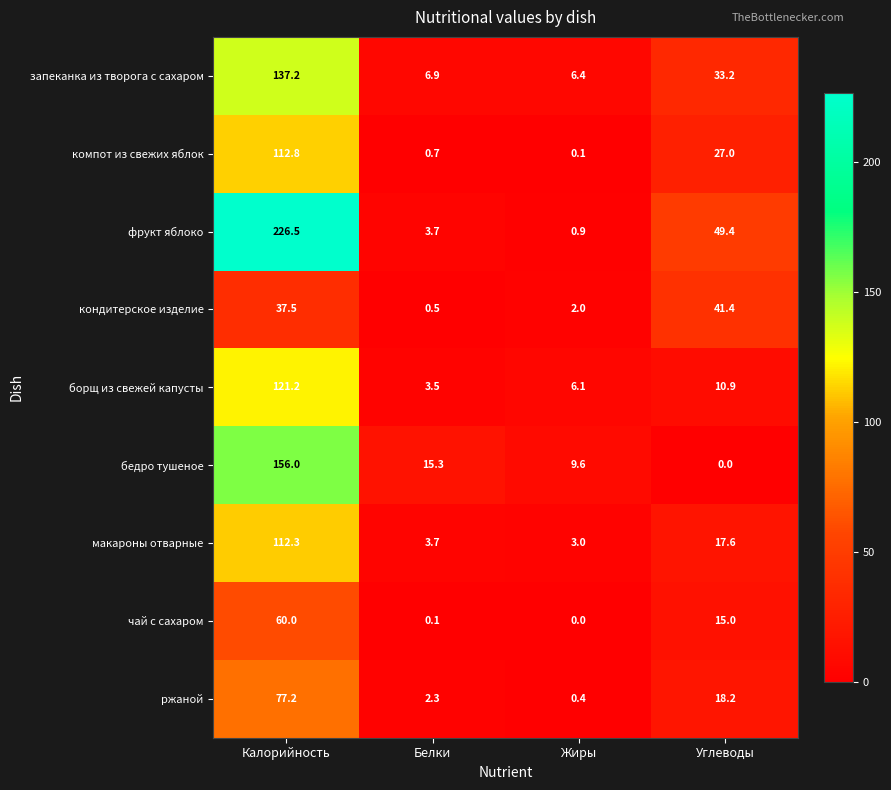

What is the greatest value displayed?

226.5